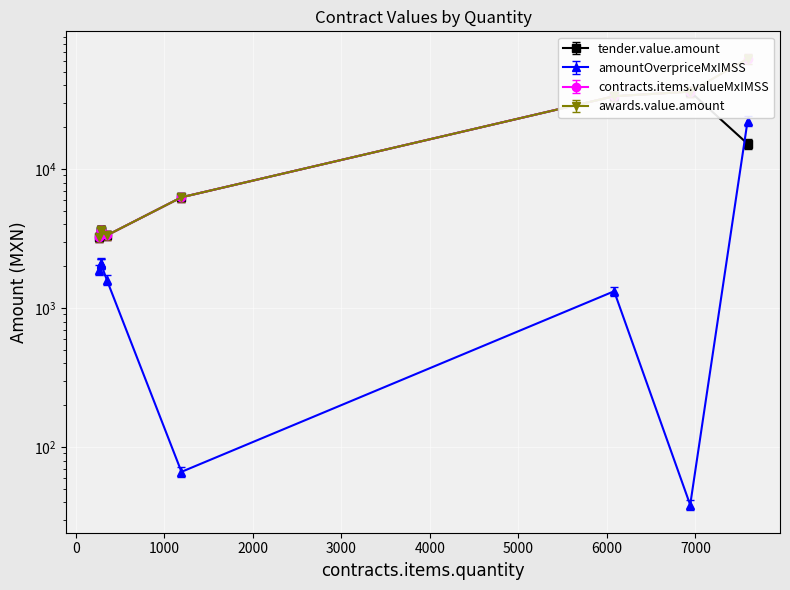

What is the value of the tender.value.amount point at the 4th from the left?

3303.7